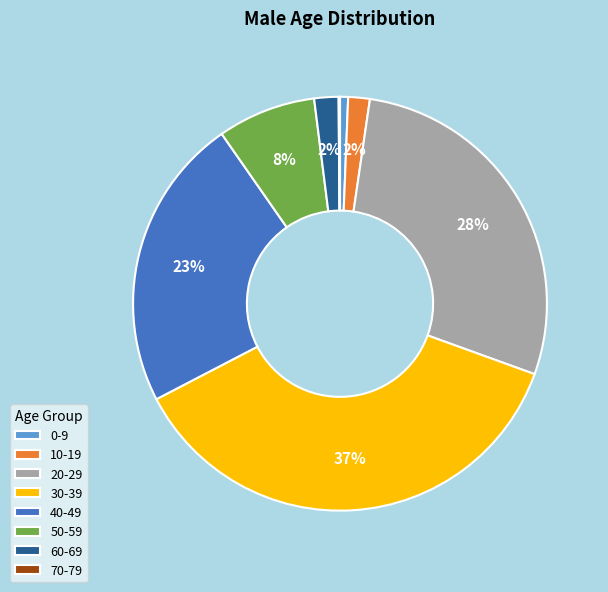

To the nearest percent, what is the combined percentage of 60-69 and 10-19?

4%